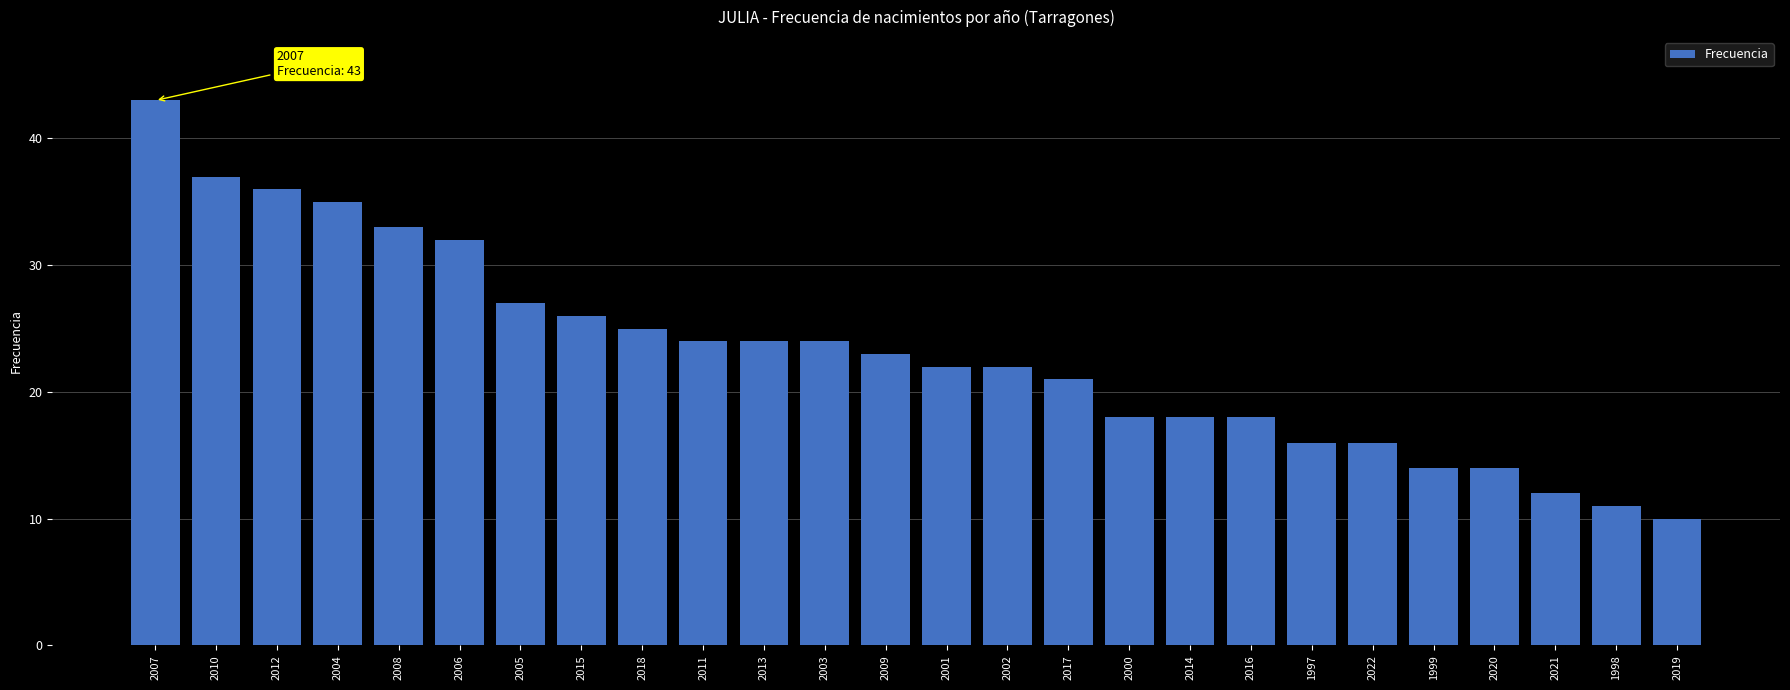

What is the difference between the second highest and second lowest values?

26